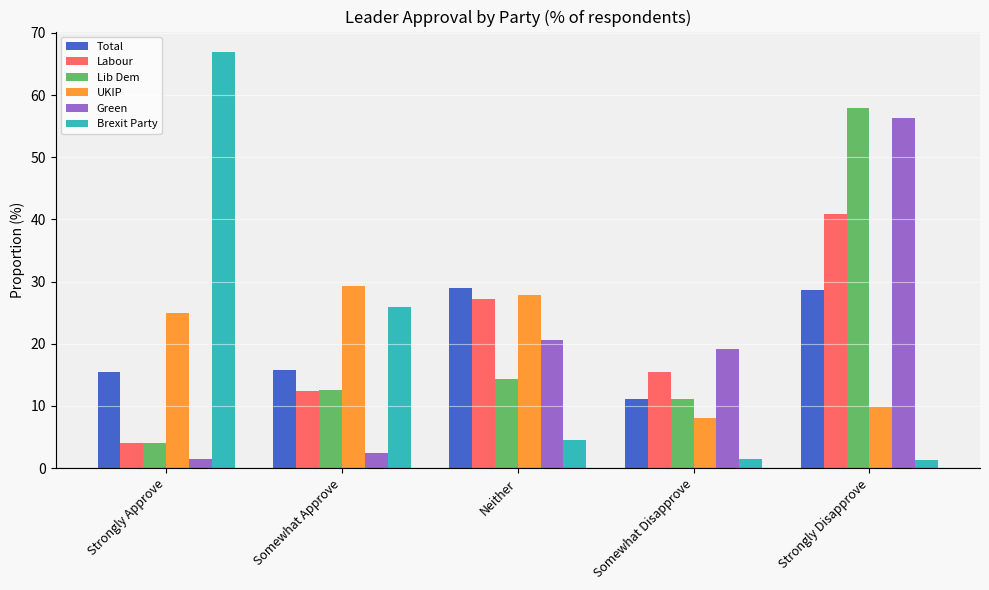

How many data points does each series have?

5